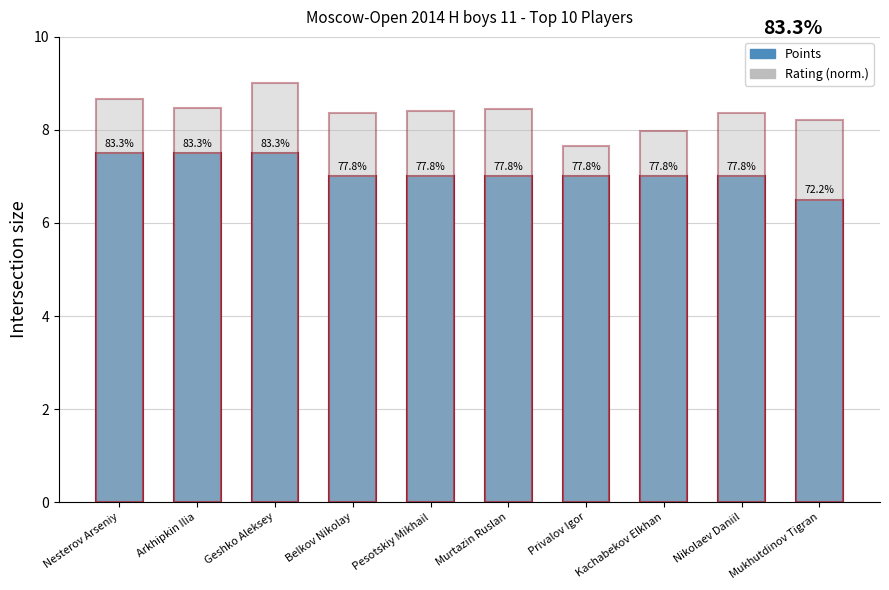

Rank the categories by Points value from highest to lowest.

Nesterov Arseniy, Arkhipkin Ilia, Geshko Aleksey, Belkov Nikolay, Pesotskiy Mikhail, Murtazin Ruslan, Privalov Igor, Kachabekov Elkhan, Nikolaev Daniil, Mukhutdinov Tigran